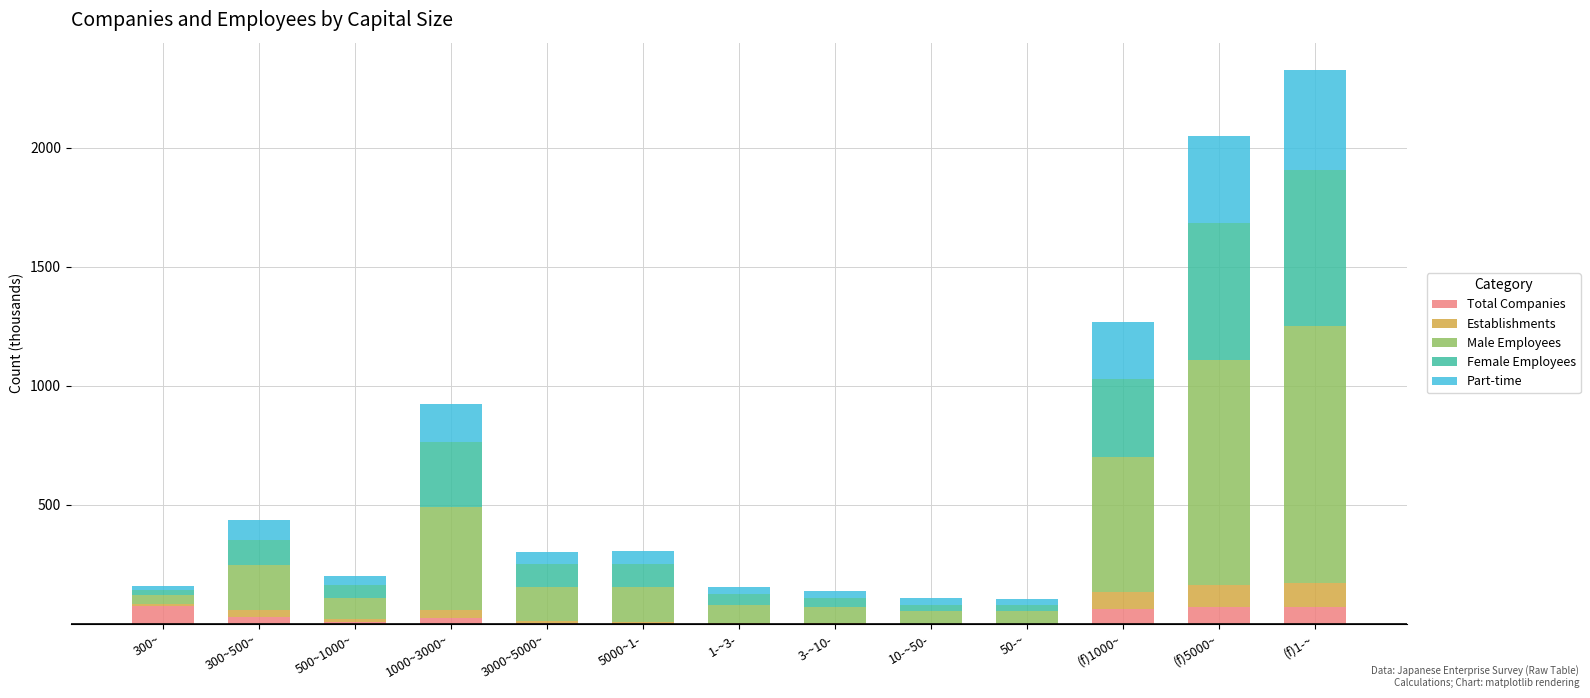

What are all the series names shown in the legend?

Total Companies, Establishments, Male Employees, Female Employees, Part-time